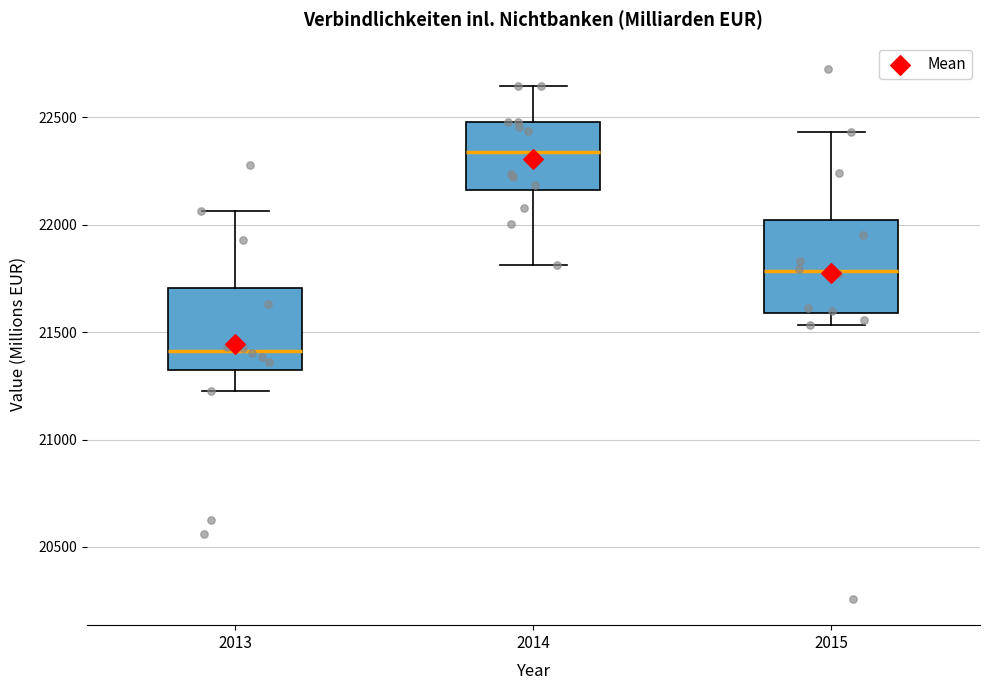

Reading left to right, read every box against the y-axis: the position of its median line, the range the box covers, and the ends of its whiskers. The values are not printed on the chart, so give them approximately, as read against the axis.

2013: median 21400, box 21350 to 21700, whiskers 21250 to 22050
2014: median 22350, box 22150 to 22500, whiskers 21800 to 22650
2015: median 21800, box 21600 to 22000, whiskers 21550 to 22450